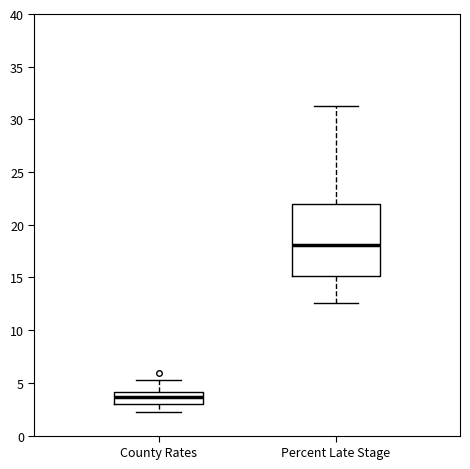

Which box has the lowest median line?

County Rates